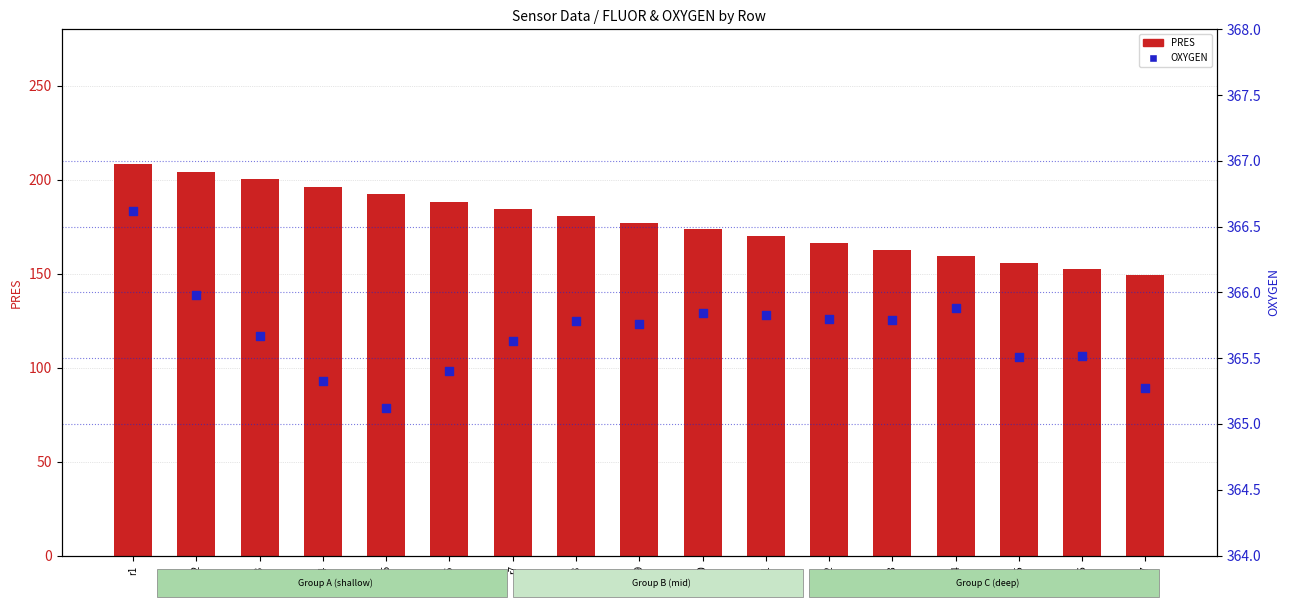

Which series has the largest total across all categories?

OXYGEN